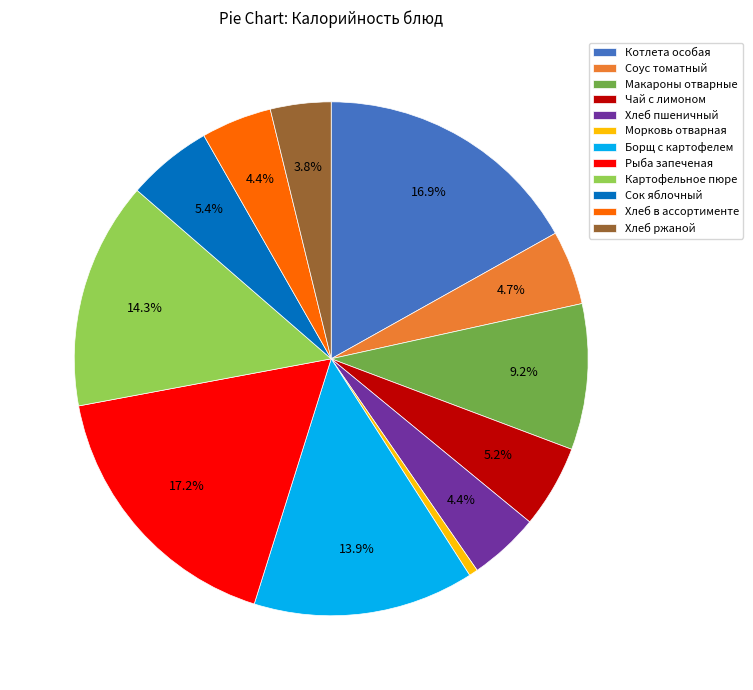

What is the total percentage of Борщ с картофелем and Хлеб в ассортименте?

18.3%